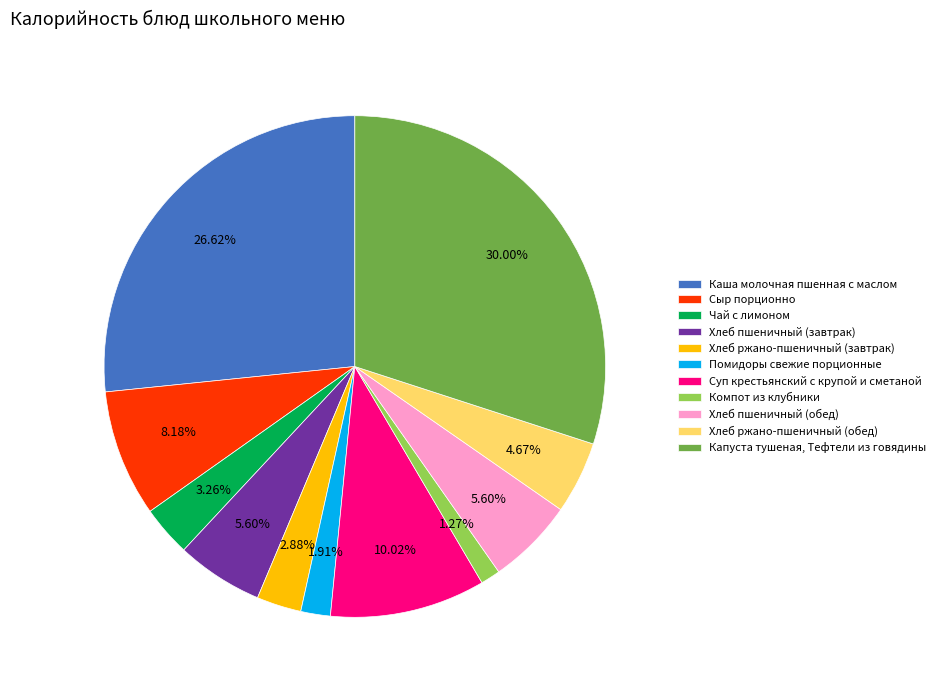

Which slice is the largest?

Капуста тушеная, Тефтели из говядины